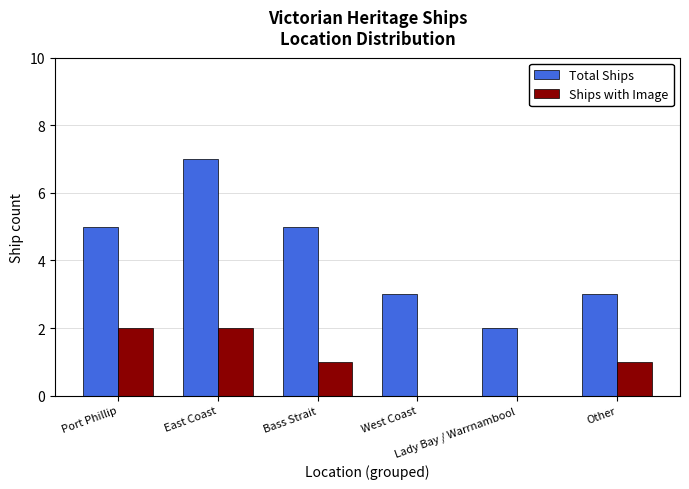

How many categories are shown in the chart?

6